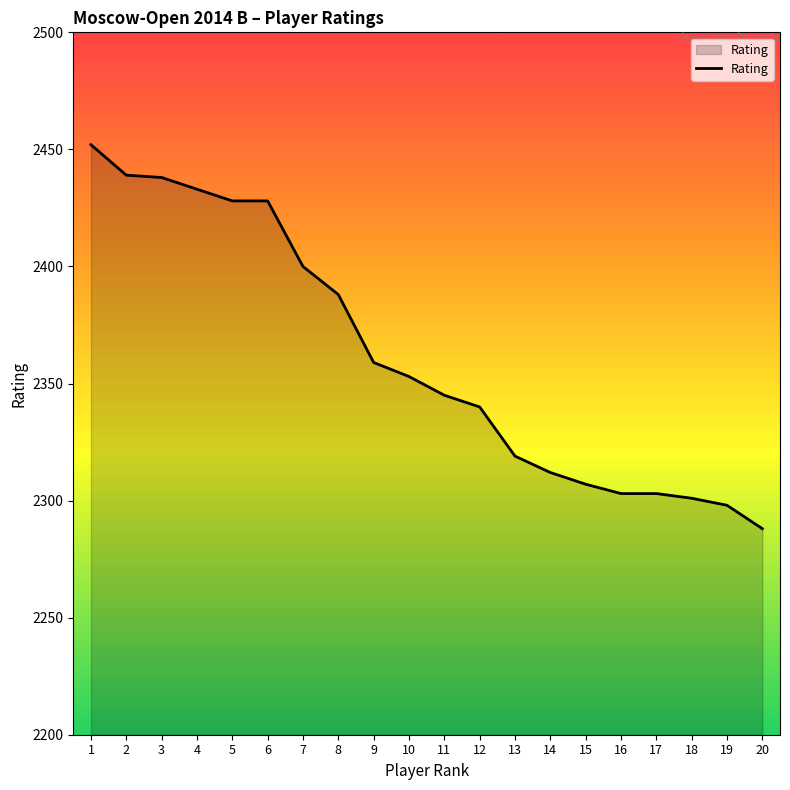

The value at 13 is 740. True or false?

False